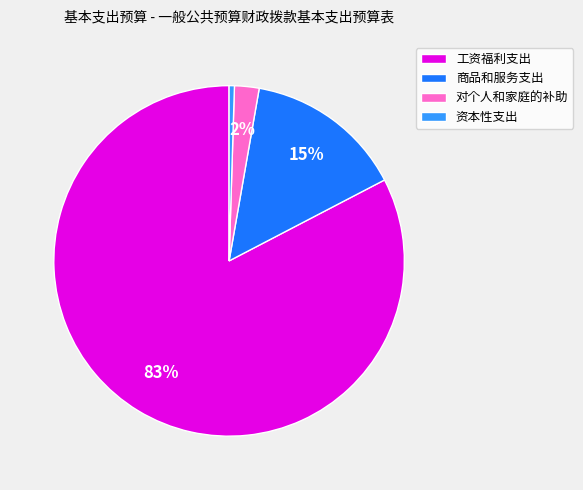

True or false: 商品和服务支出 accounts for 2% of the total.

False